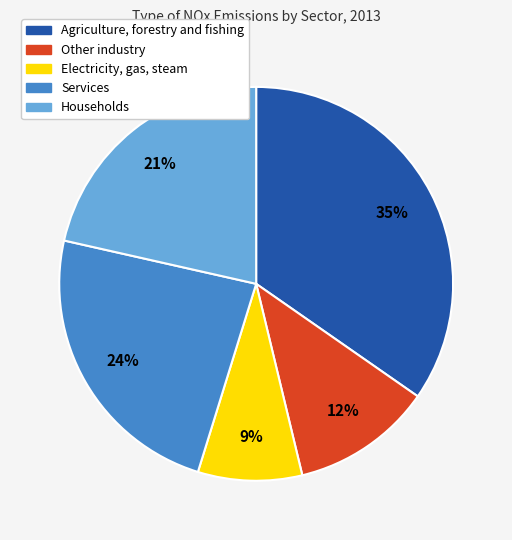

Which category has the biggest portion of the pie?

Agriculture, forestry and fishing